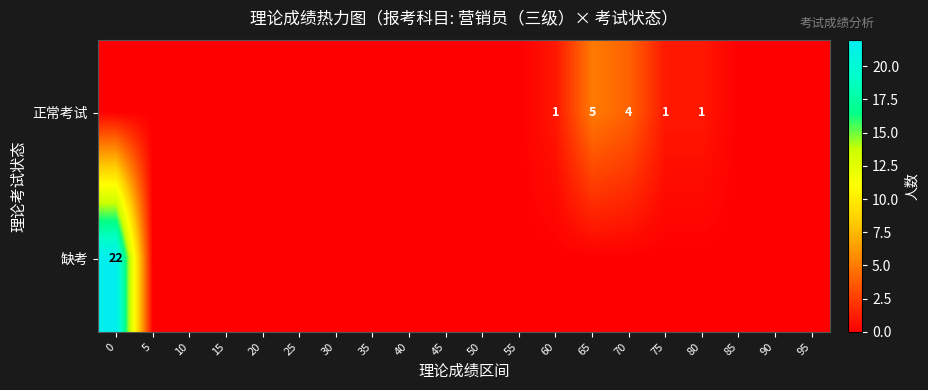

True or false: 缺考 has a value of 22 at 0.

True